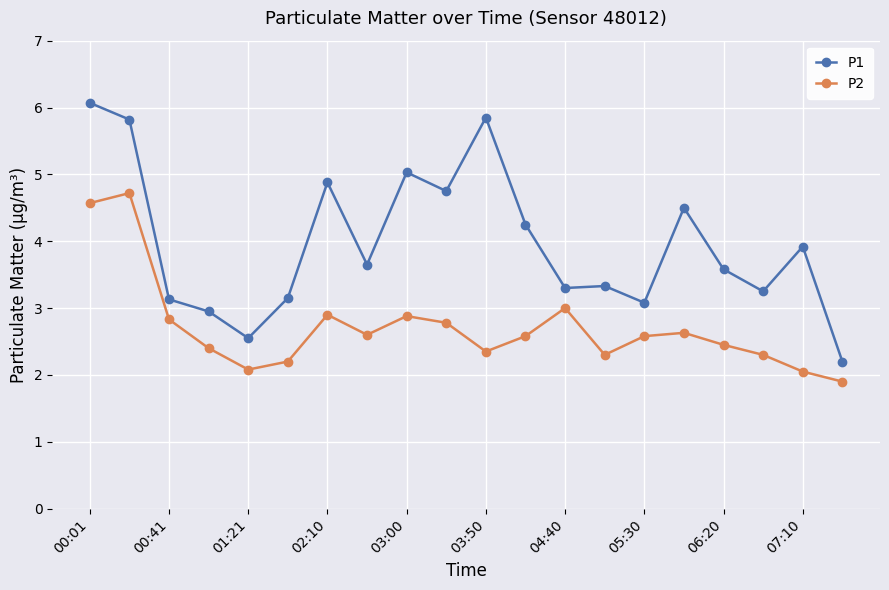

In P1, how many points are higher than both neighbors (excluding endpoints)?

6